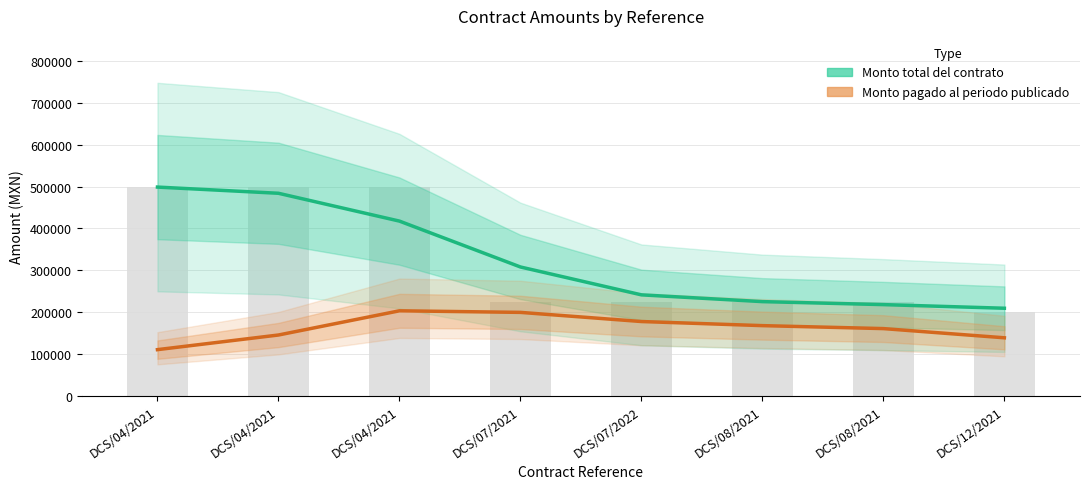

At which label does Monto pagado al periodo publicado first exceed 167379?

DCS/04/2021